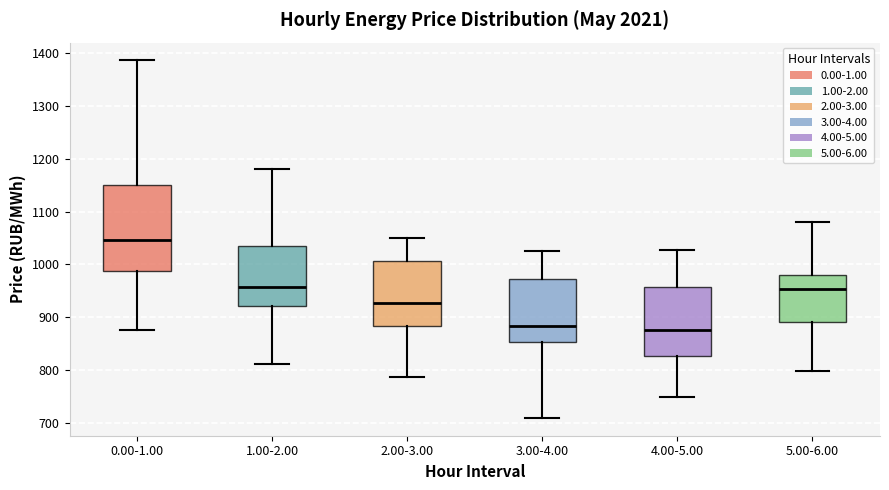

Reading left to right, transcribe this box plot: for each box, give where its median line is, the range the box spans, and where its two whiskers end, as read against the y-axis. The values are not printed on the chart, so give them approximately, as read against the axis.

0.00-1.00: median 1050, box 990 to 1150, whiskers 880 to 1390
1.00-2.00: median 960, box 920 to 1040, whiskers 810 to 1180
2.00-3.00: median 930, box 880 to 1010, whiskers 790 to 1050
3.00-4.00: median 880, box 850 to 970, whiskers 710 to 1020
4.00-5.00: median 880, box 830 to 960, whiskers 750 to 1030
5.00-6.00: median 950, box 890 to 980, whiskers 800 to 1080